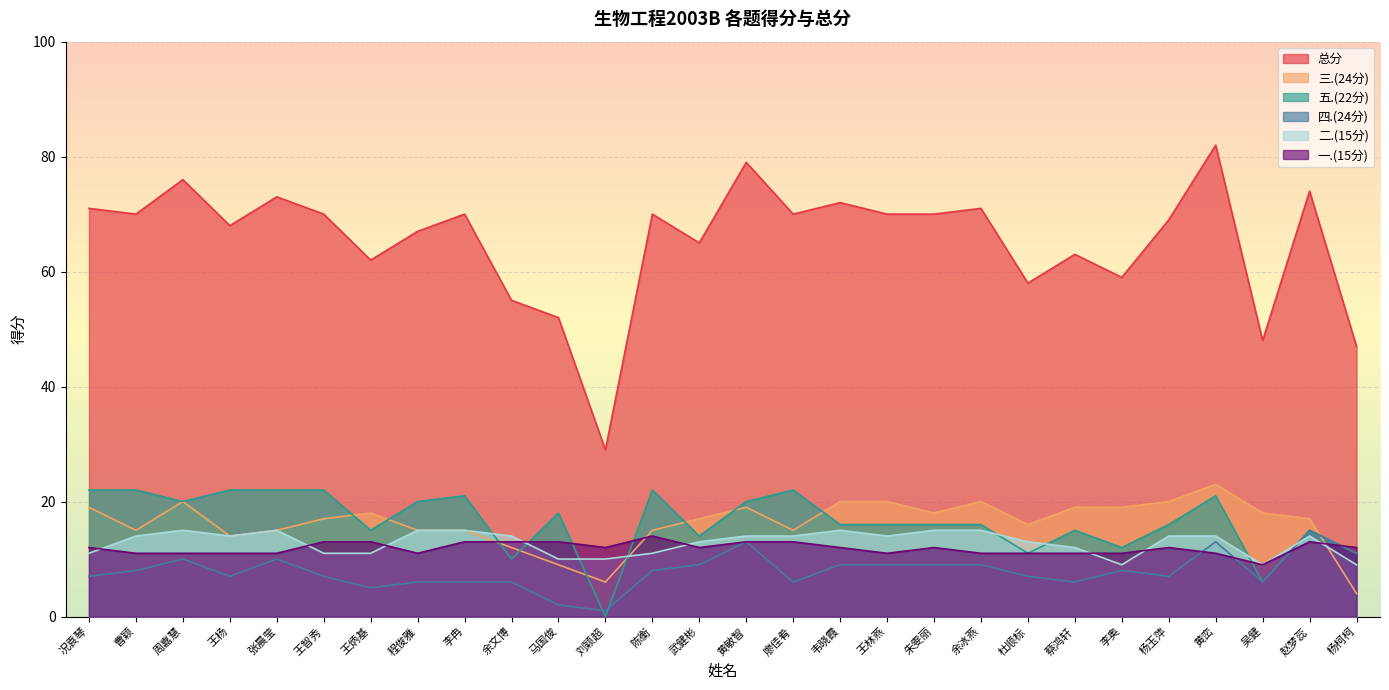

Which series changed the most between 张晨莹 and 刘颖超?

总分